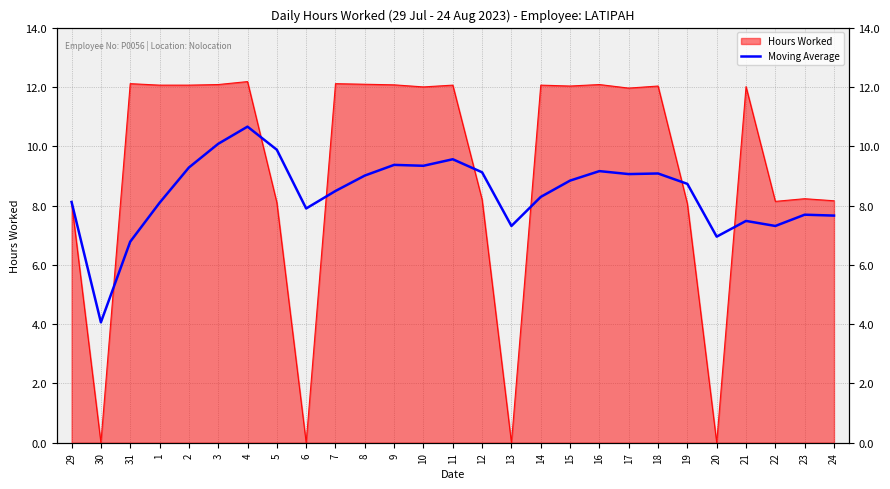

What position from the right is 30?

26